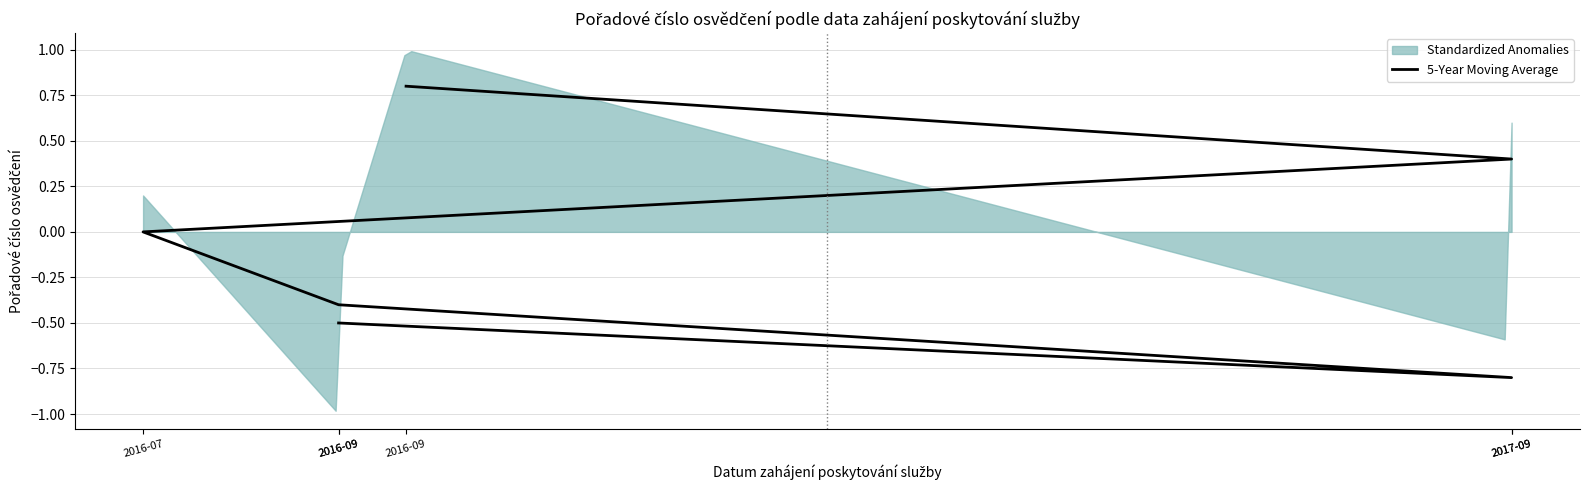

Where is the data nearest to the value 0?

2016-07